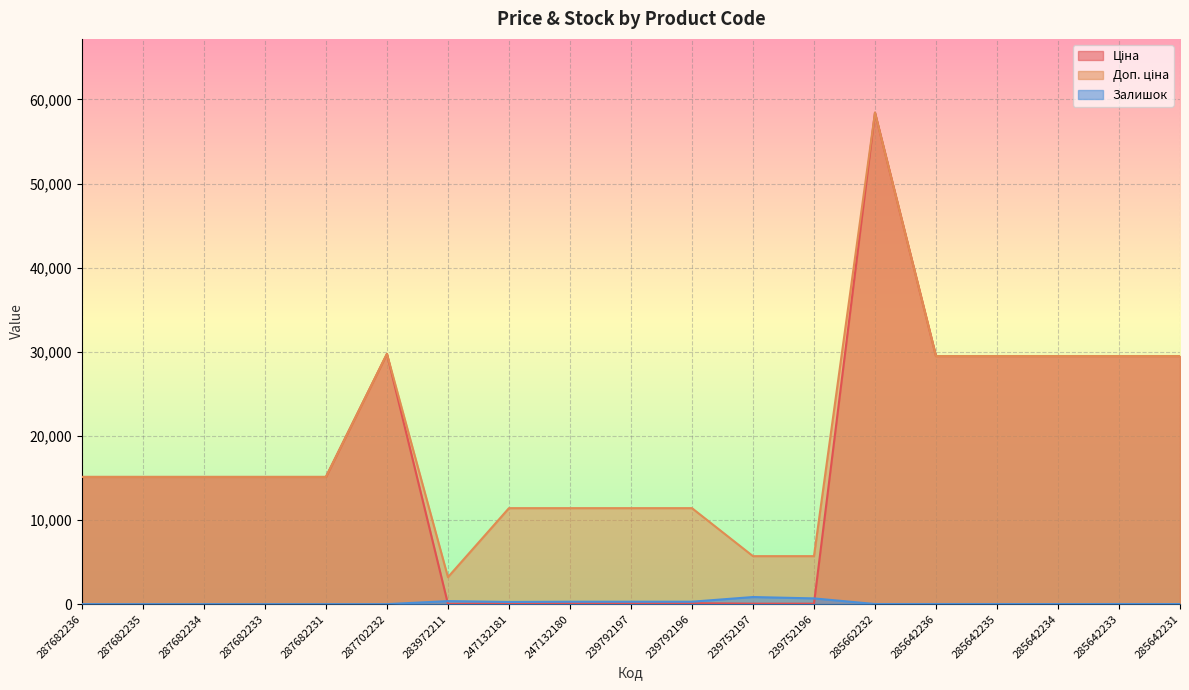

At how many categories does at least one series exceed 33773?

1